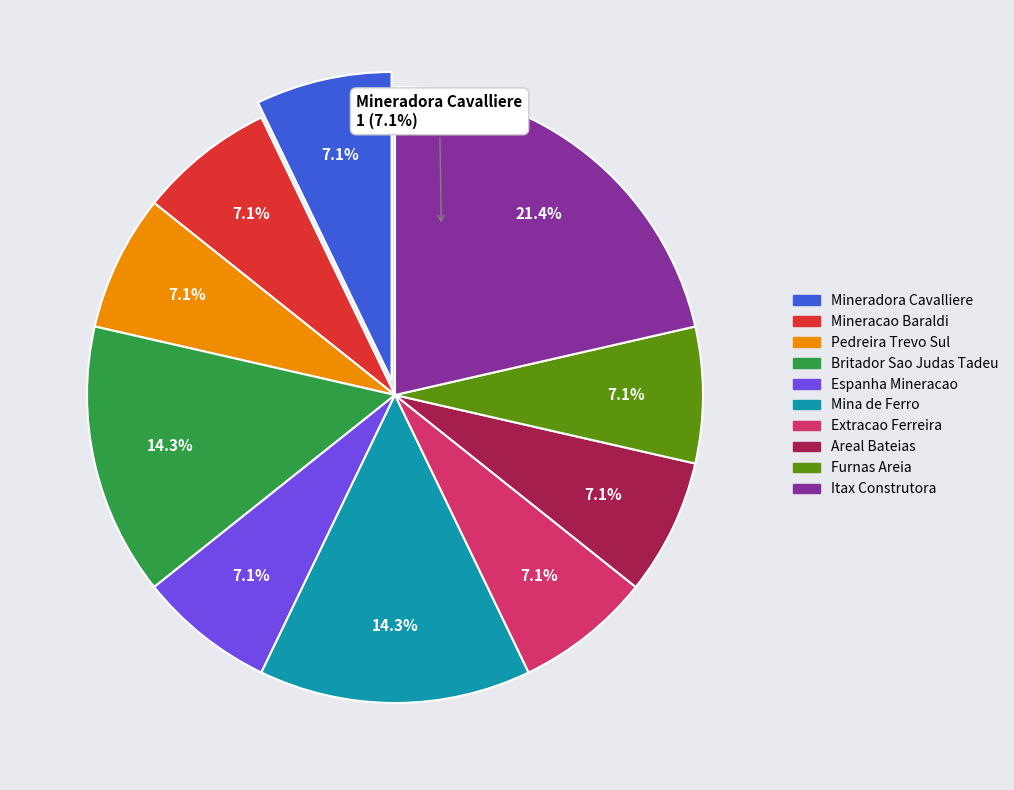

Which category has the smallest portion of the pie?

Espanha Mineracao